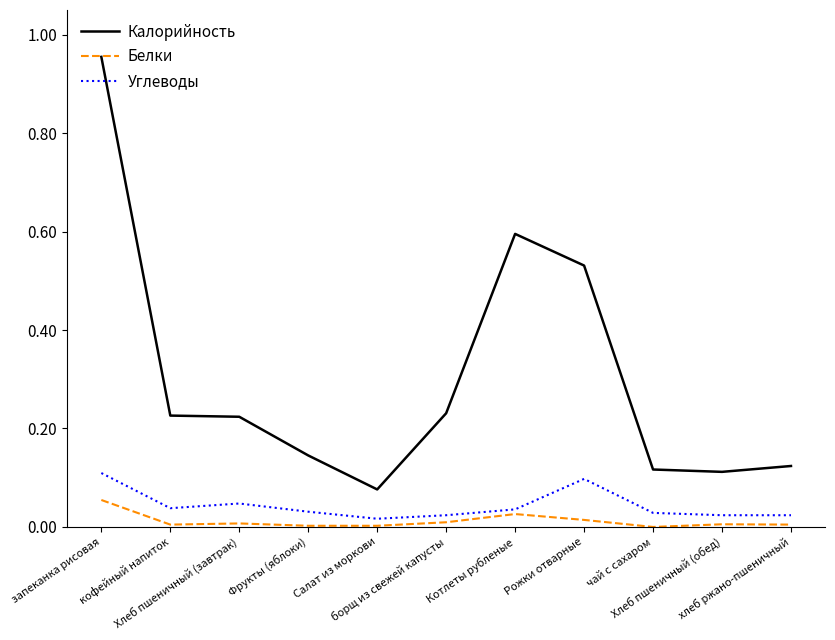

The Калорийность series shows 0.2 at Фрукты (яблоки). True or false?

False